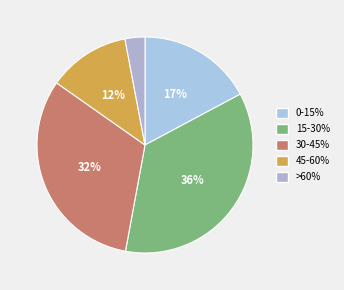

Which slice is the largest?

15-30%